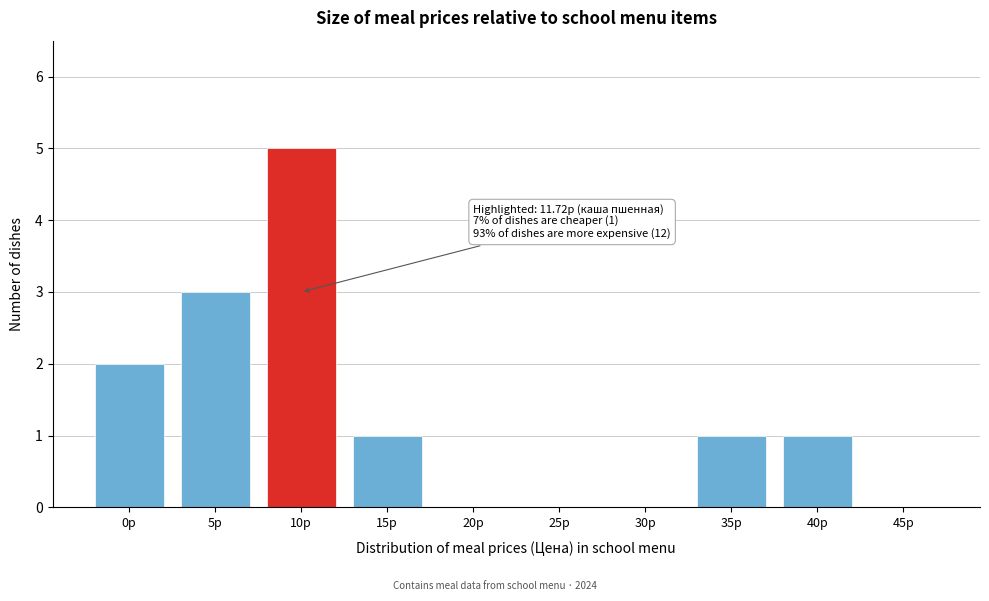

Reading left to right, transcribe all the data shown in this chart.

0р=2	5р=3	10р=5	15р=1	20р=0	25р=0	30р=0	35р=1	40р=1	45р=0